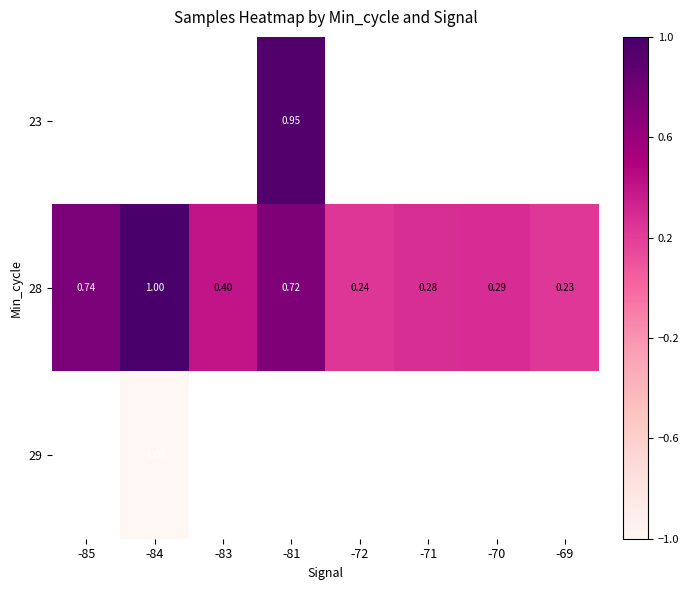

Where is 28 nearest to the value 0?

-69